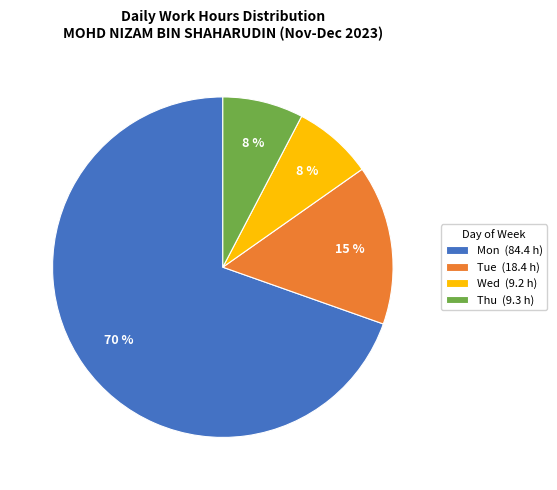

Which category has the biggest portion of the pie?

Mon (84.4 h)